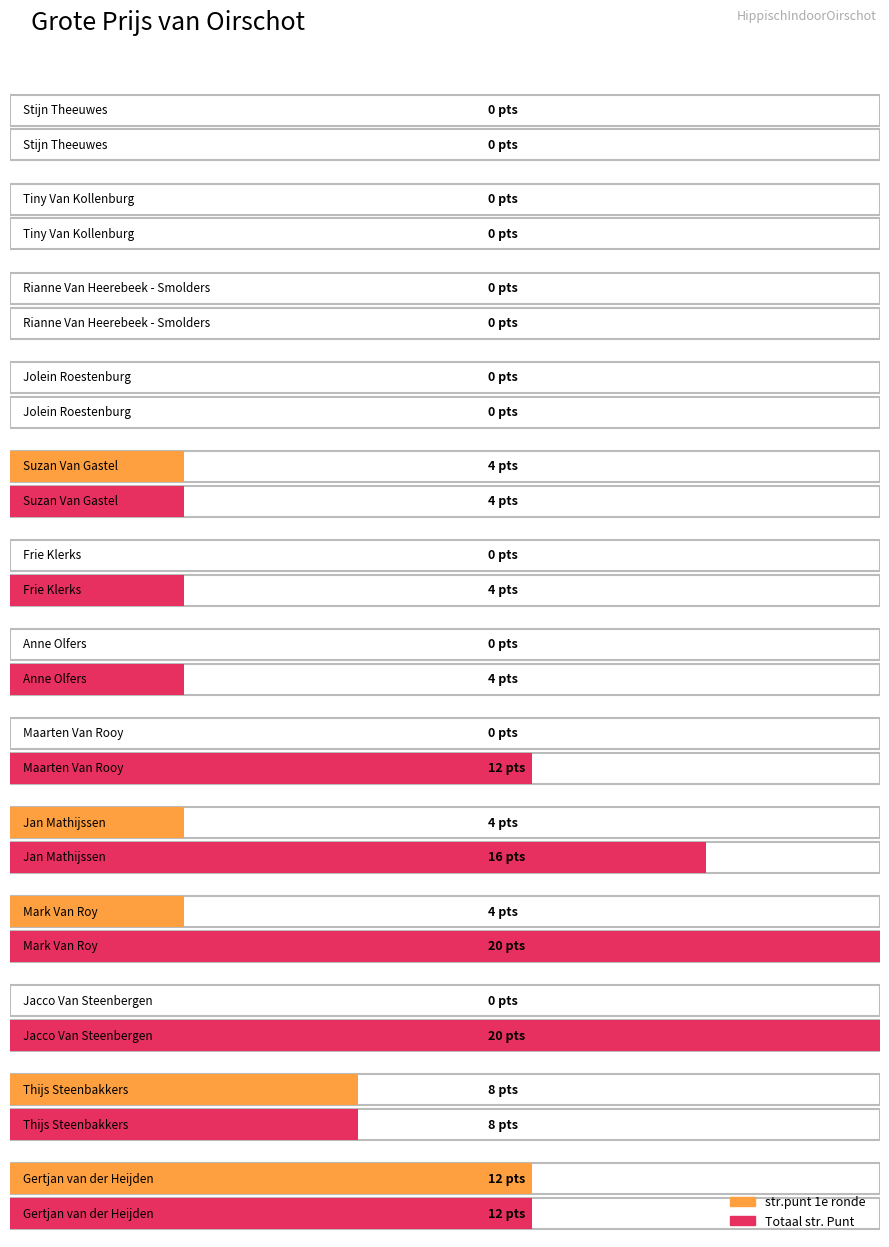

Which series has the largest range (max minus min)?

Totaal str. Punt